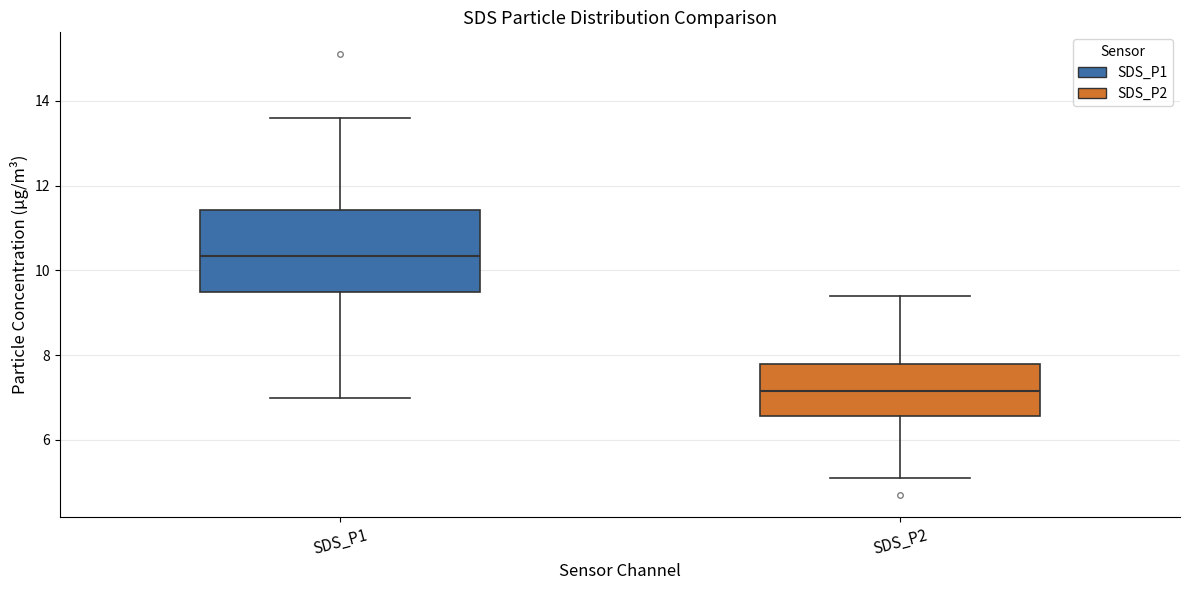

Where is the upper edge of the box for SDS_P1 on the y-axis? The values are not printed on the chart, so give them approximately, as read against the axis.

11.4